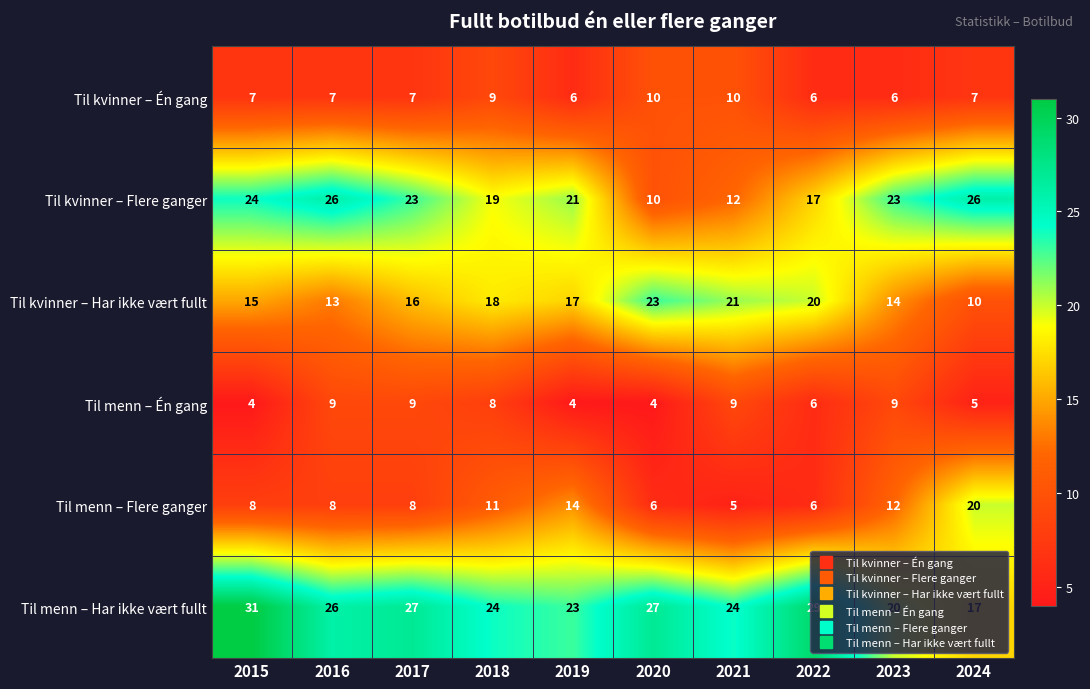

Between 2023 and 2024, which series saw the biggest shift?

Til menn – Flere ganger